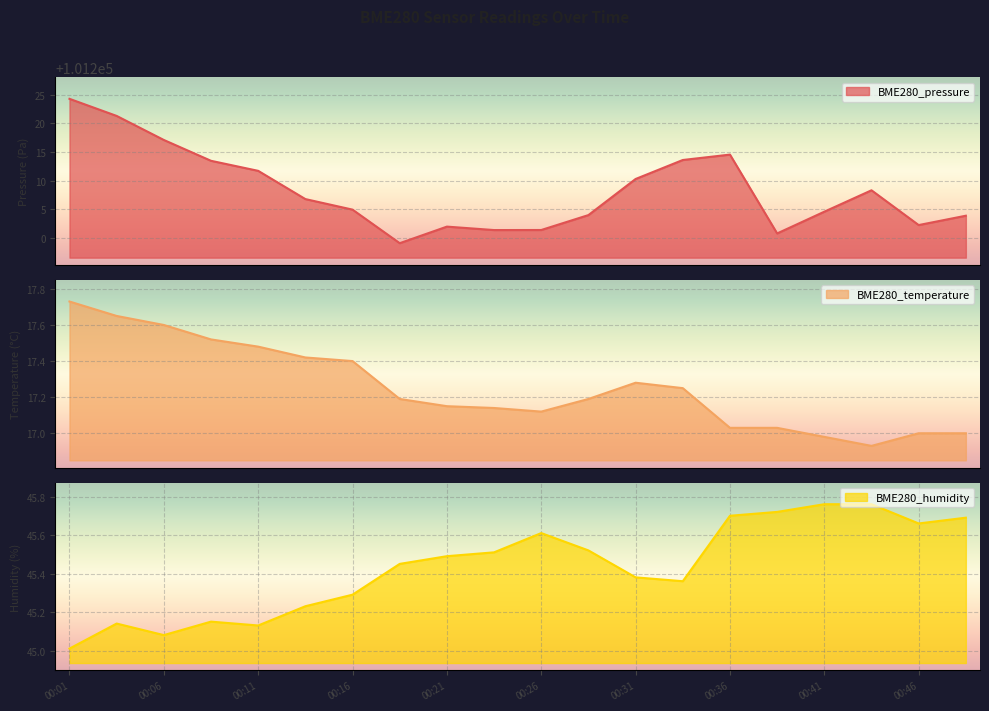

True or false: BME280_humidity and BME280_pressure intersect in this chart.

False